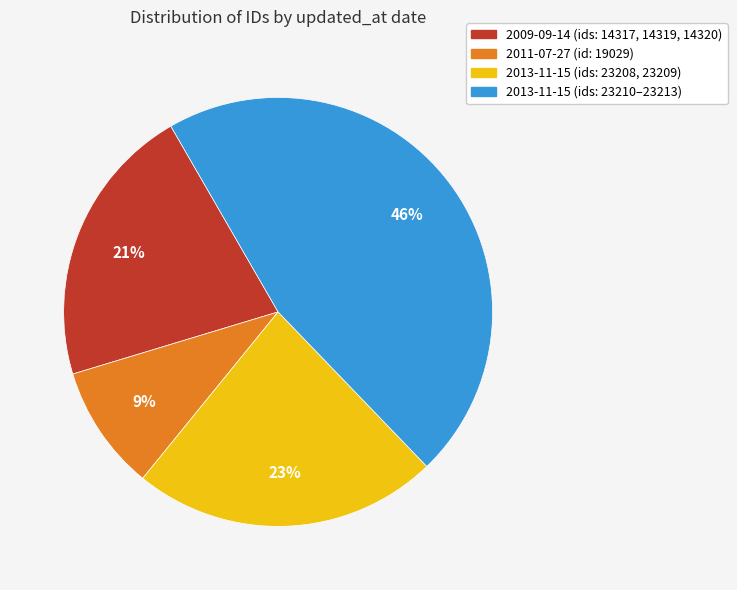

Does any single category account for the majority?

No